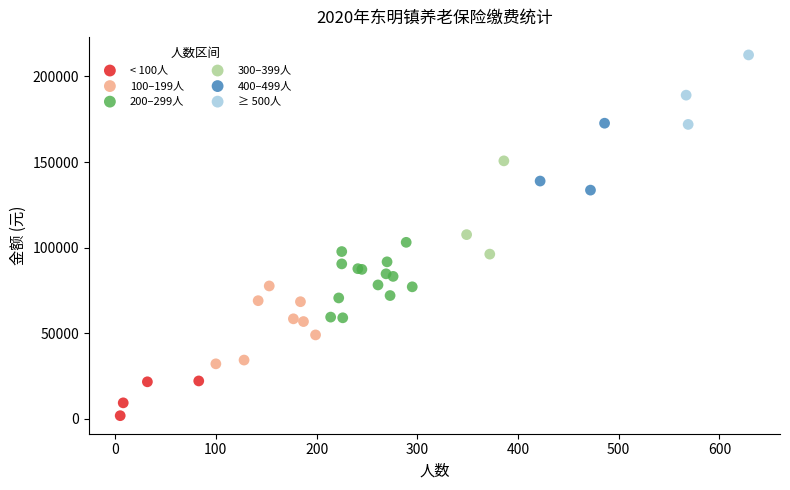

Which series reaches the minimum Y coordinate?

< 100人